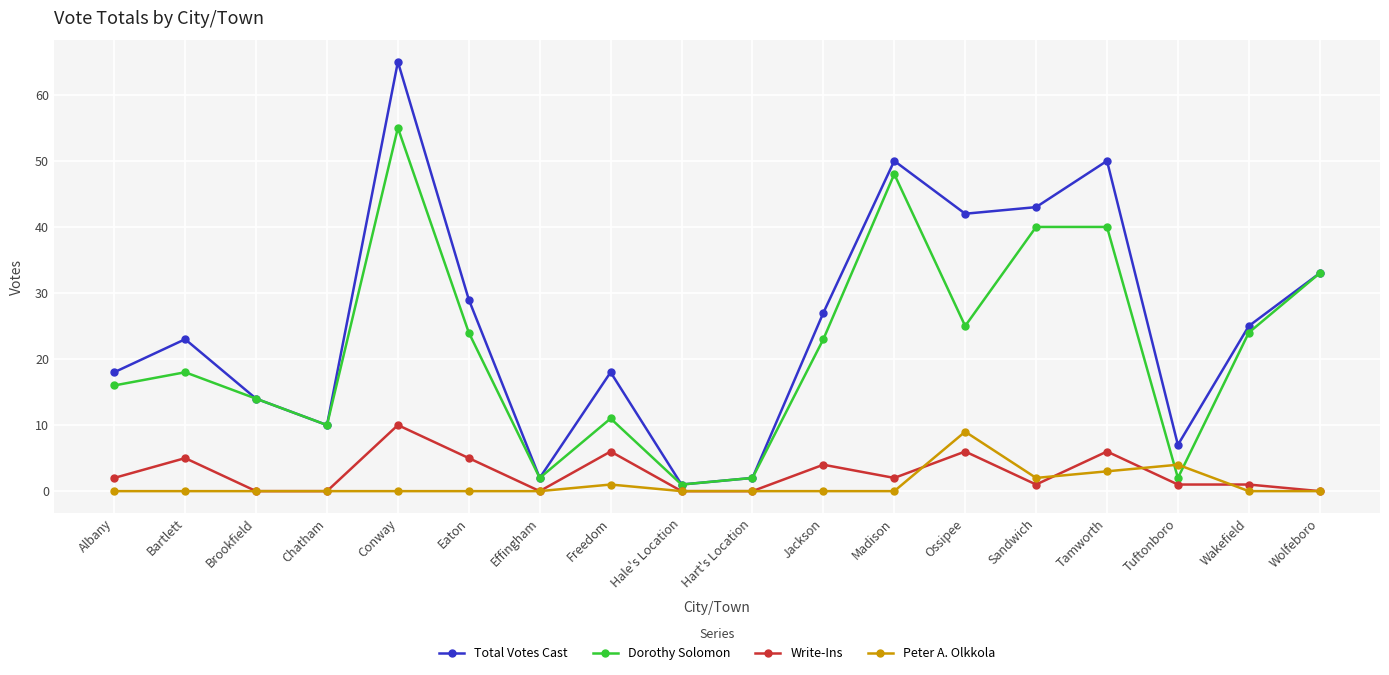

What is the label of the 18th point from the left?

Wolfeboro